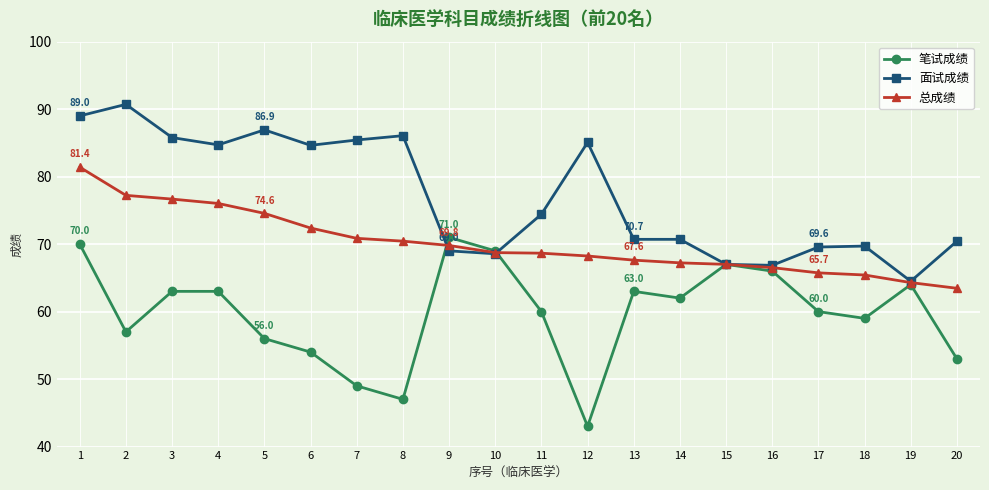

Rank the series at 9 from lowest to highest value.

面试成绩, 总成绩, 笔试成绩